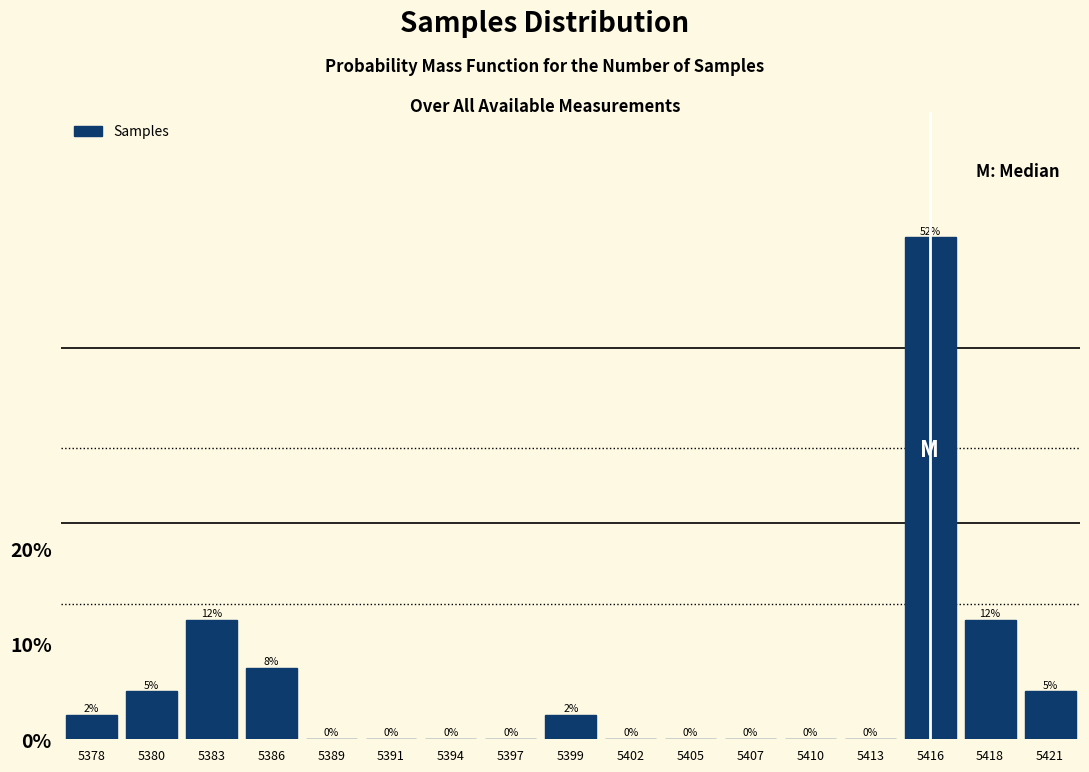

The value at 5394 is 0.0. True or false?

True